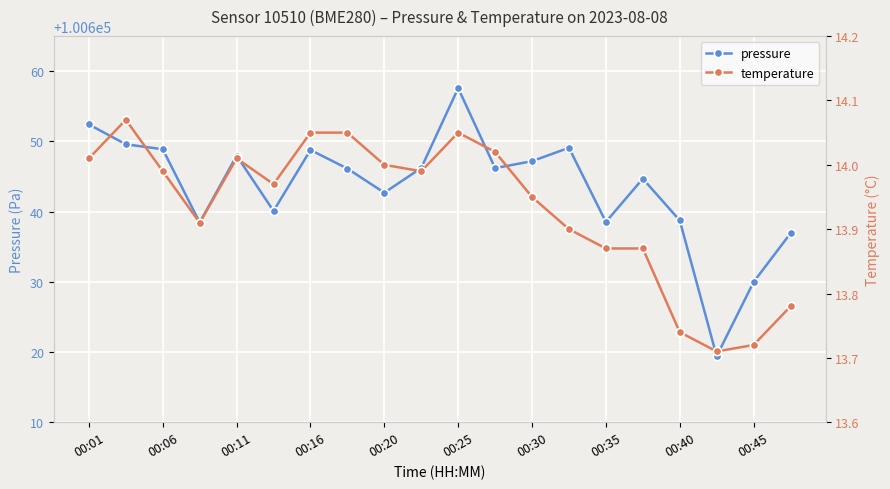

Between 15 and 13, which is larger?

13